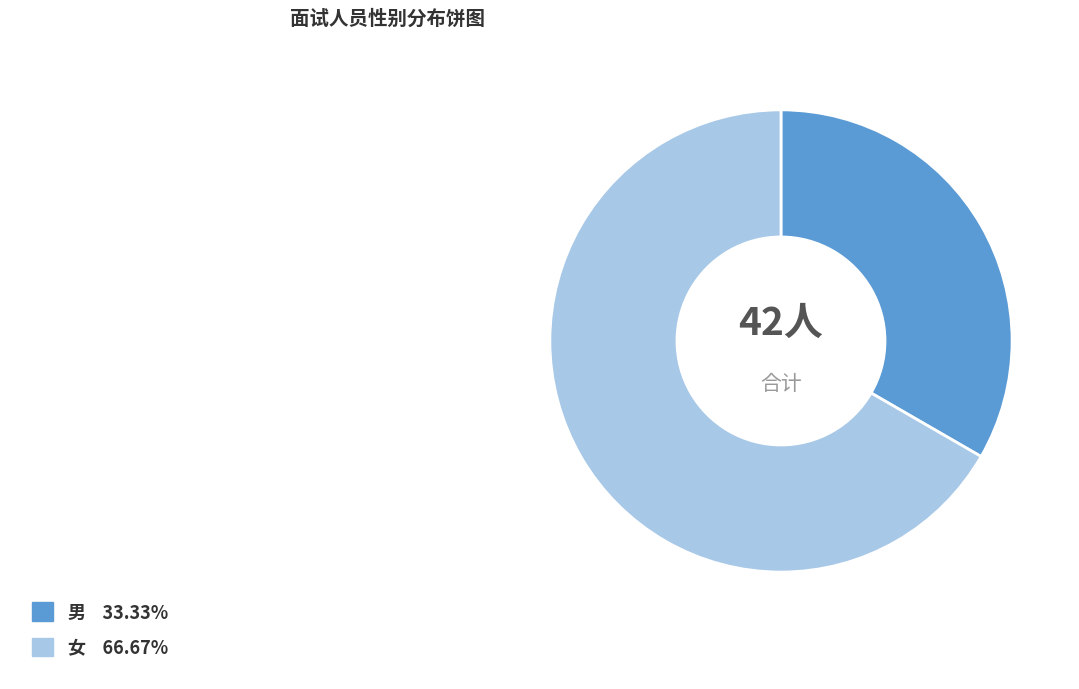

What is the smallest slice in the pie chart?

男